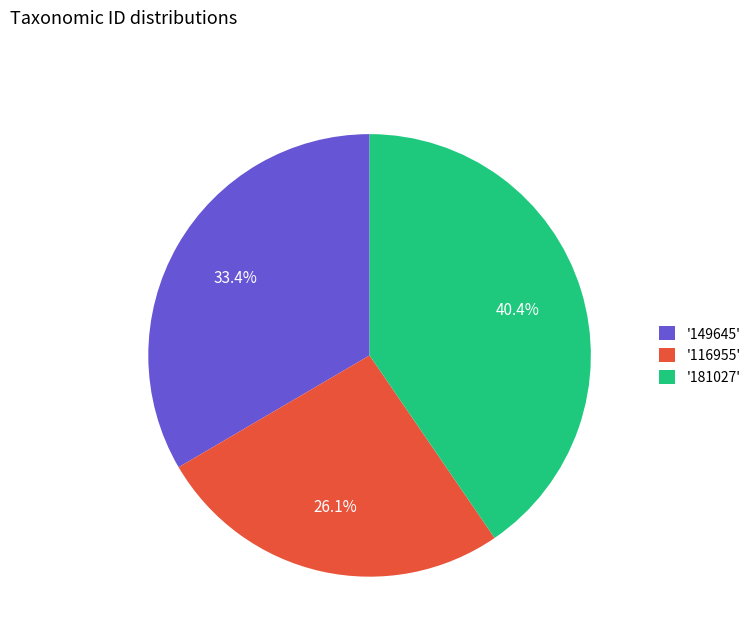

Rank the categories by value from lowest to highest.

'116955', '149645', '181027'